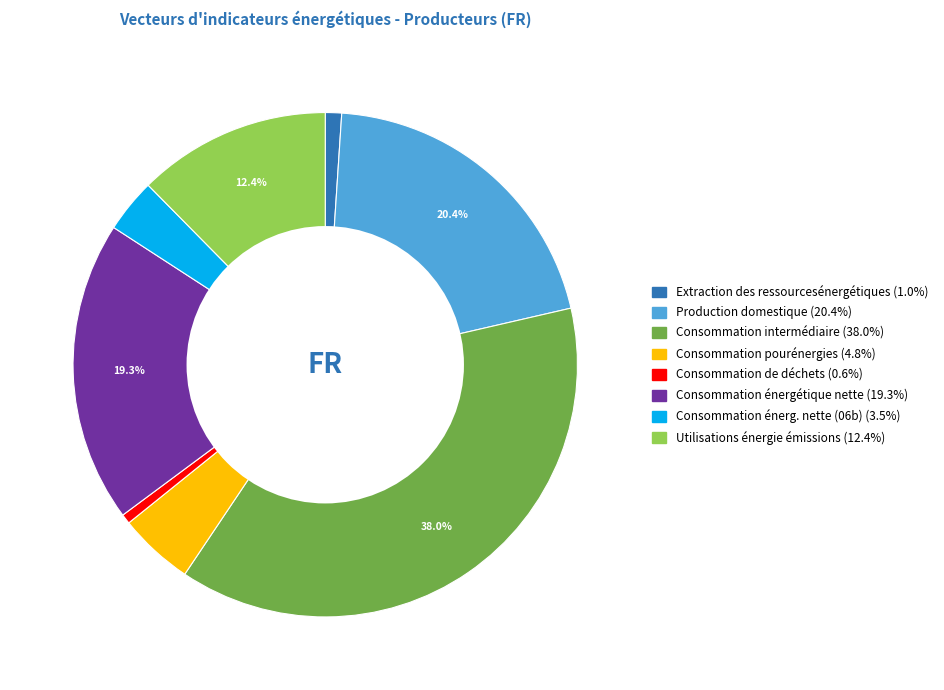

Is there any slice that represents more than half of the pie?

No